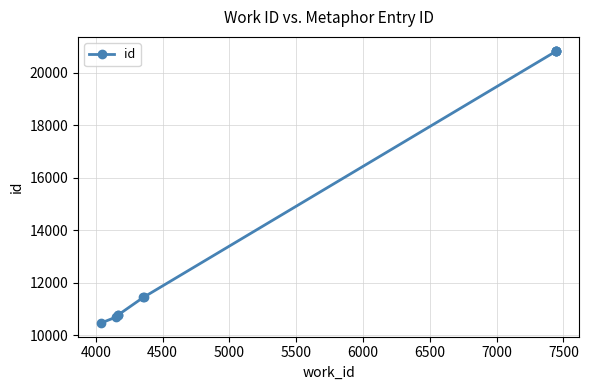

Reading left to right, what are all the values shown in this chart?

10467	10698	10767	10775	11450	11451	20832	20834	20846	20853